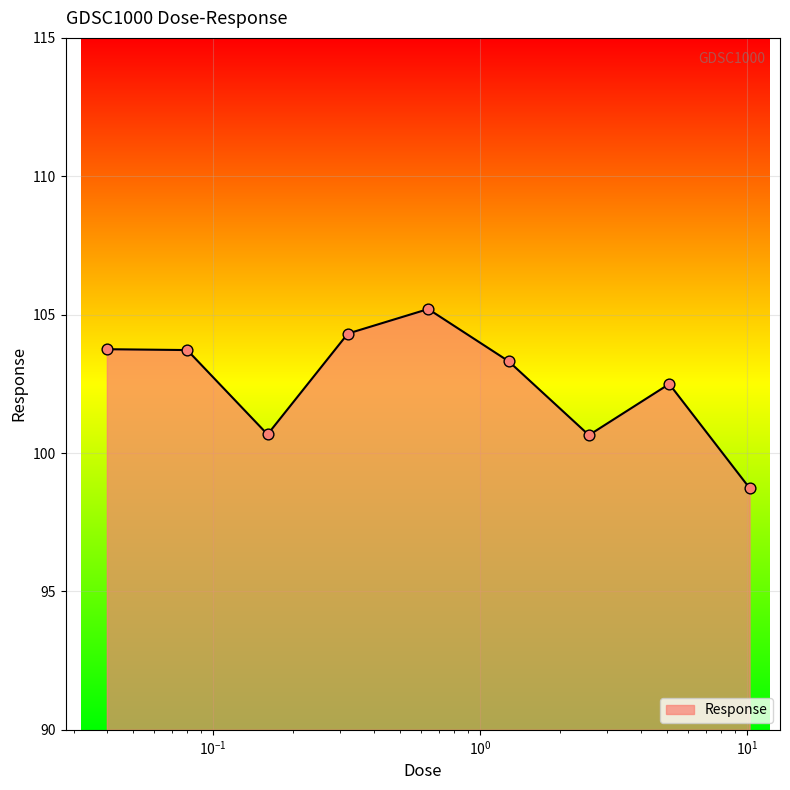

What is the greatest value displayed?

105.2